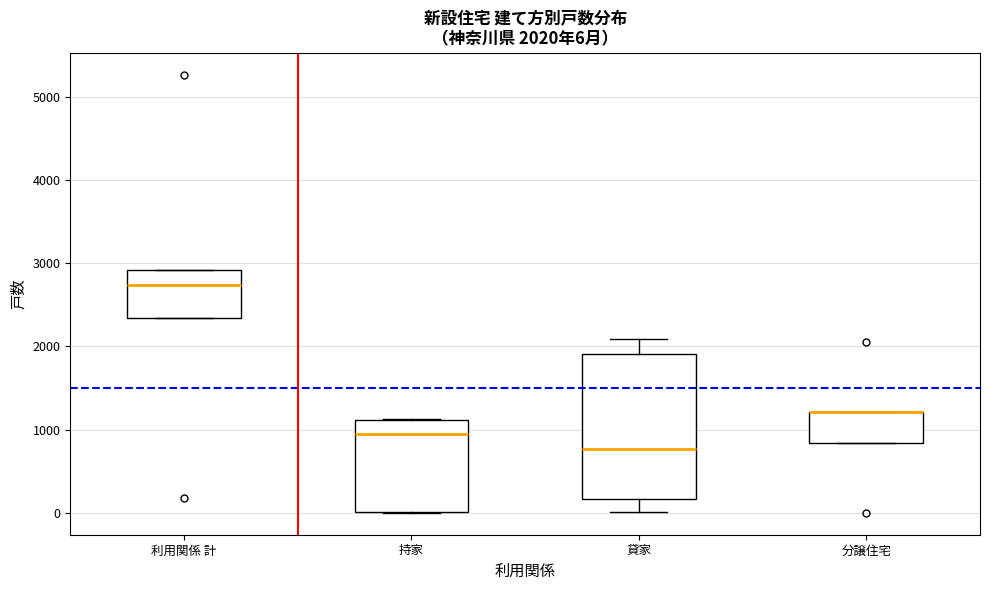

Comparing the boxes themselves (not the whiskers), which one is the tallest?

貸家